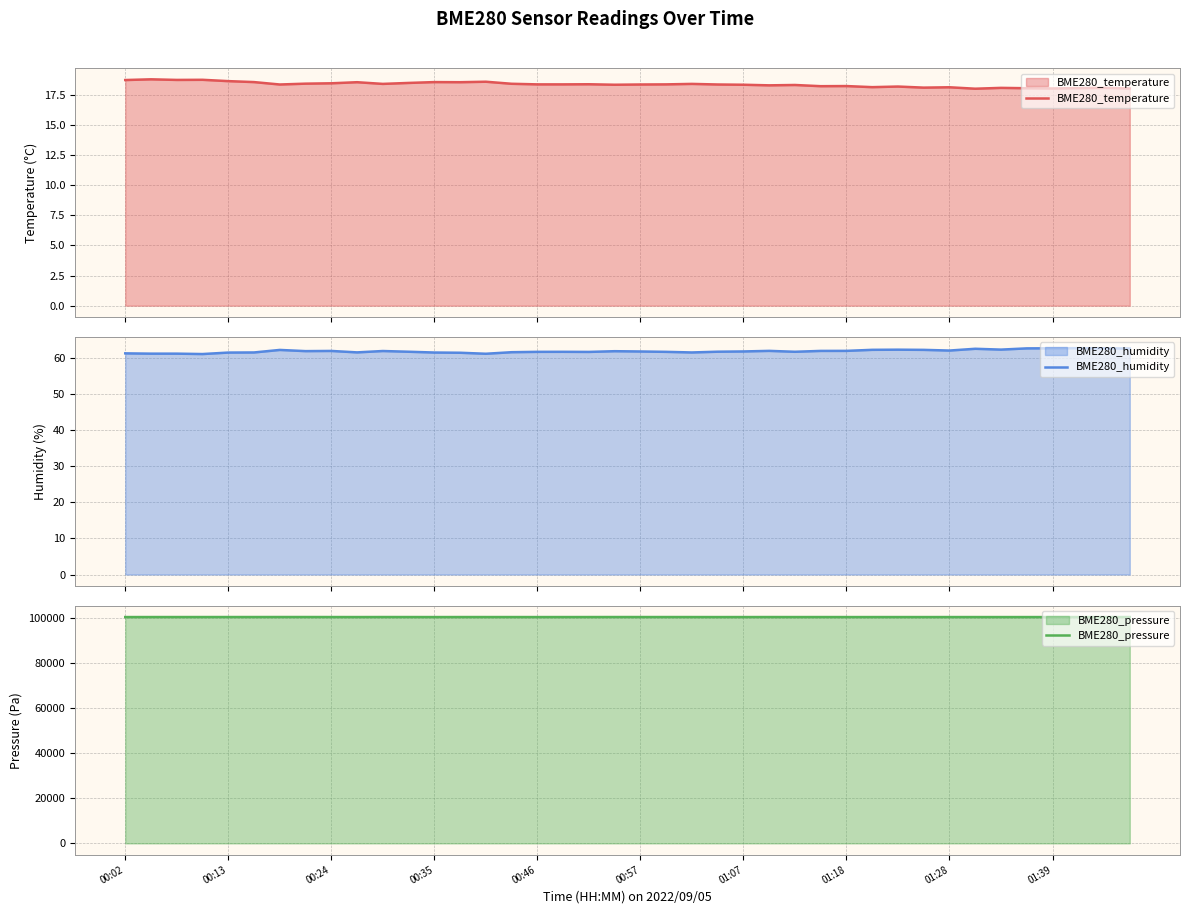

What are all the series names shown in the legend?

BME280_temperature, BME280_humidity, BME280_pressure